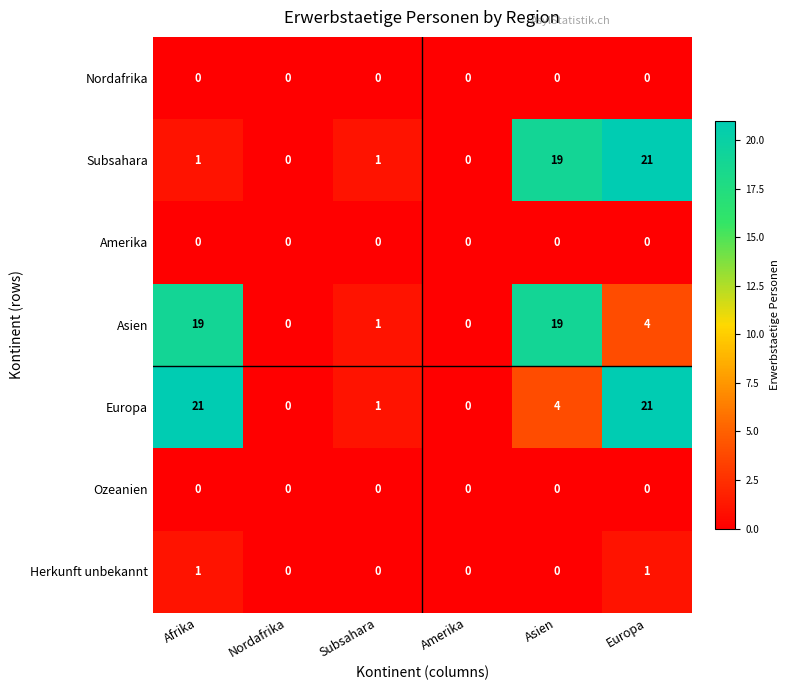

At which label is Asien closest to 9?

Europa